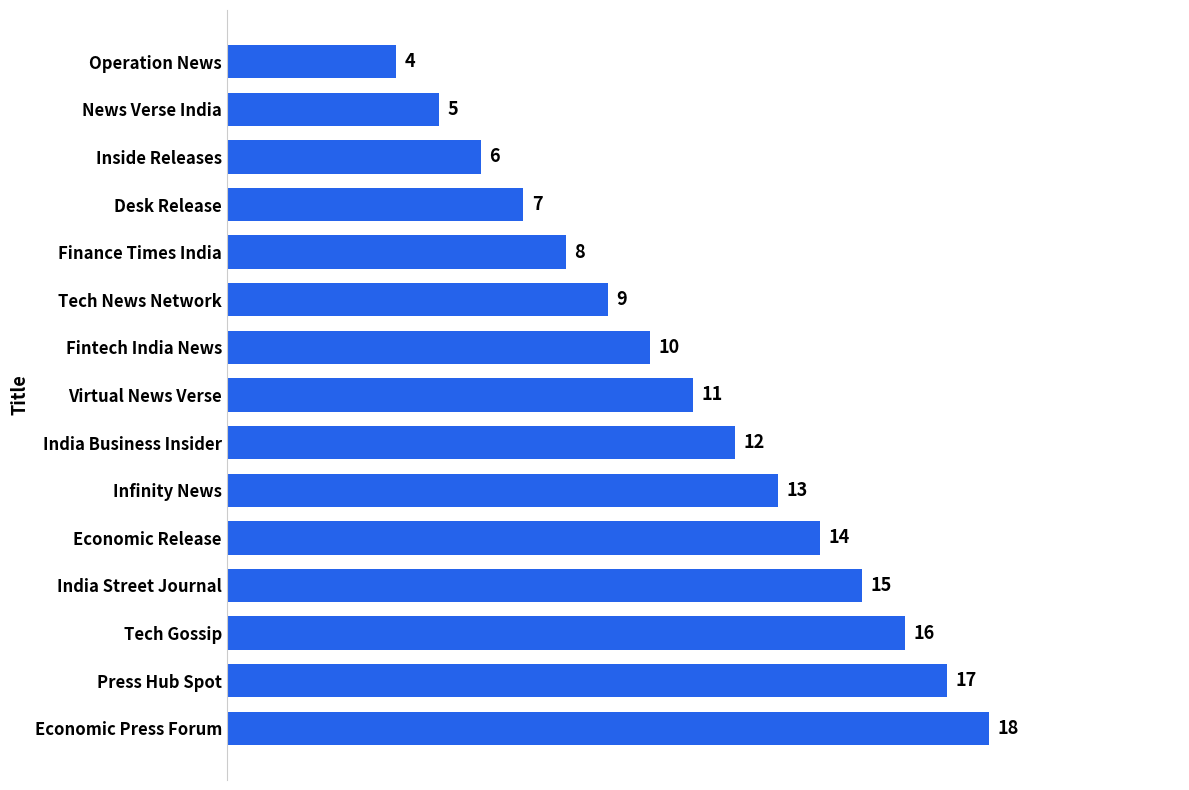

Reading top to bottom, list all the values displayed in this chart.

4	5	6	7	8	9	10	11	12	13	14	15	16	17	18